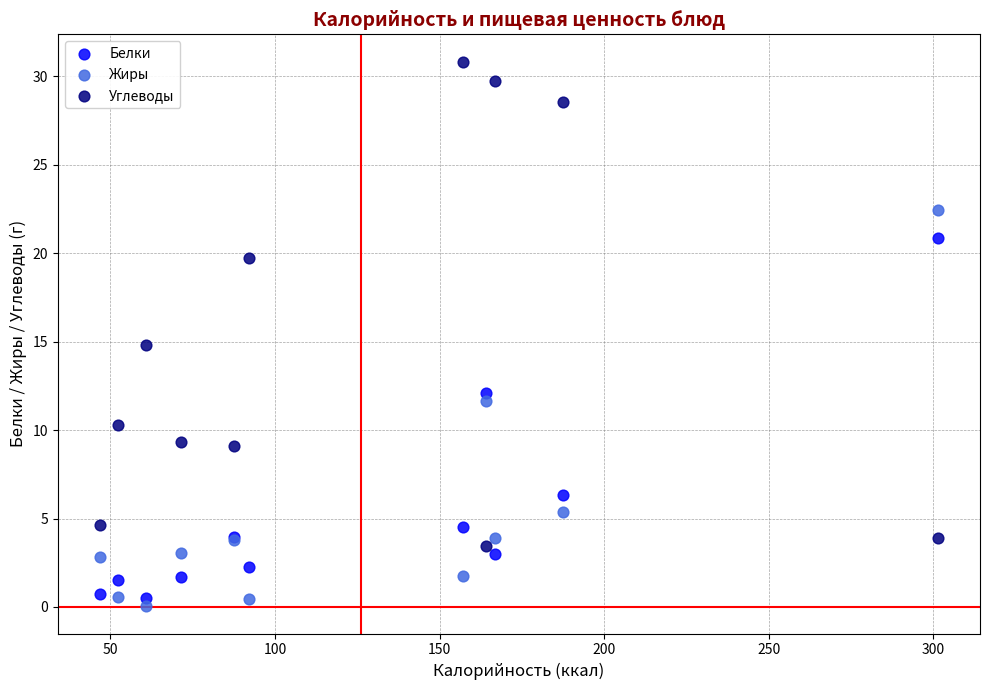

Which series reaches the maximum Y coordinate?

Углеводы